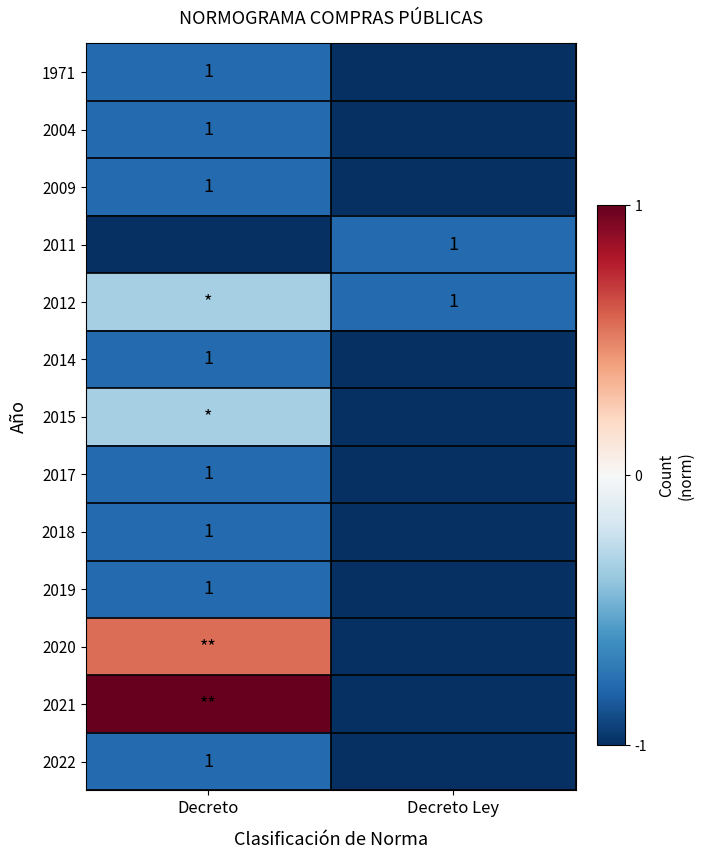

Count the 2015 values in the range -1 to 0.

2